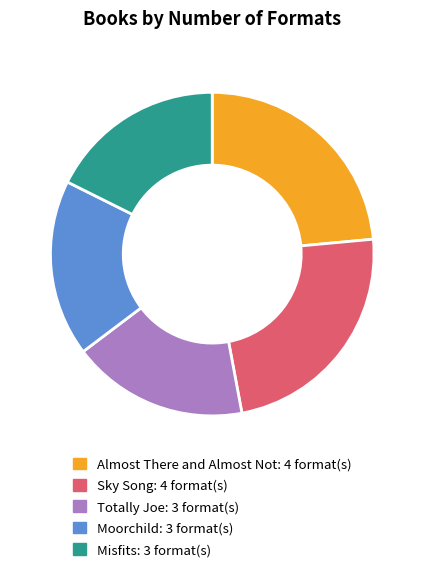

True or false: Totally Joe accounts for 25% of the total.

False